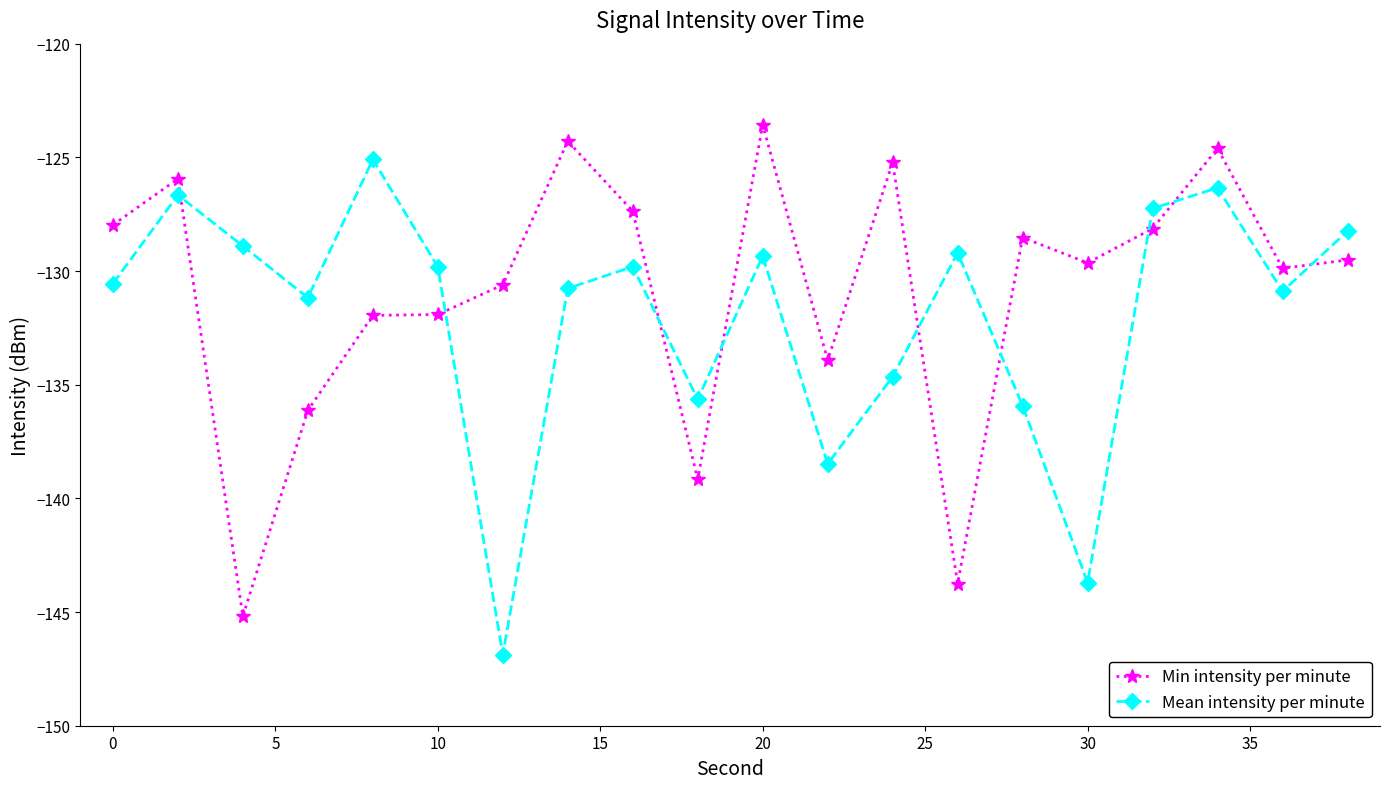

What is the difference between the maximum and minimum values in the Min intensity per minute series?

21.6